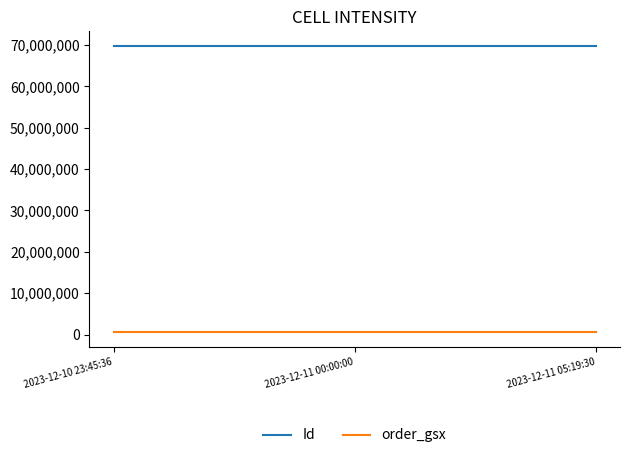

Is this an area chart (filled region under the line)?

No